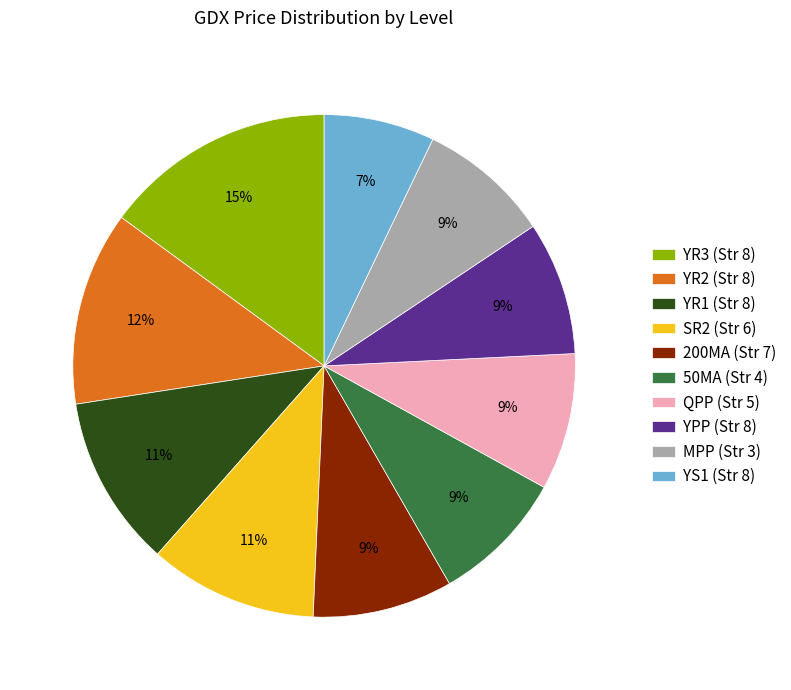

To the nearest percent, what is the average slice percentage?

10%